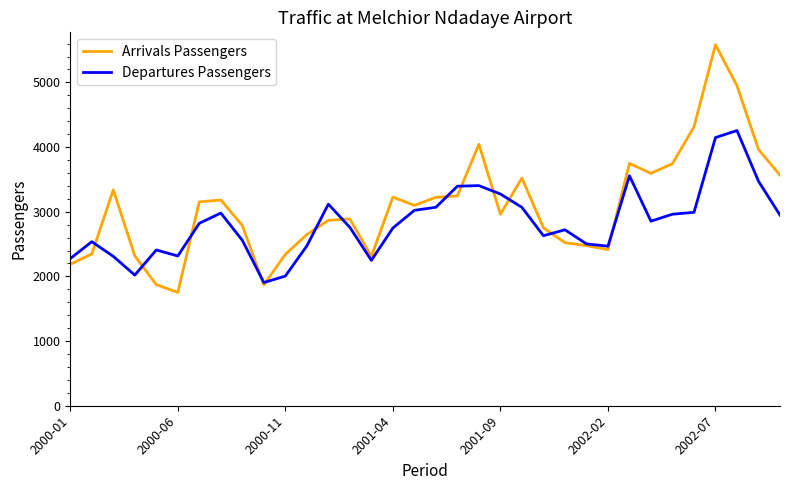

Which series has the widest spread of values?

Arrivals Passengers